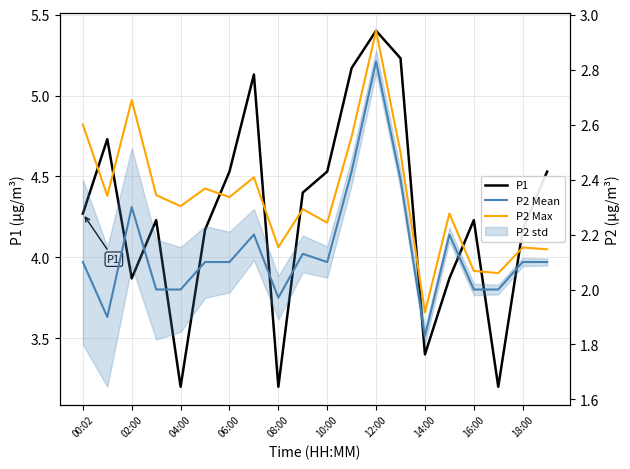

What is the smallest value displayed?

1.8